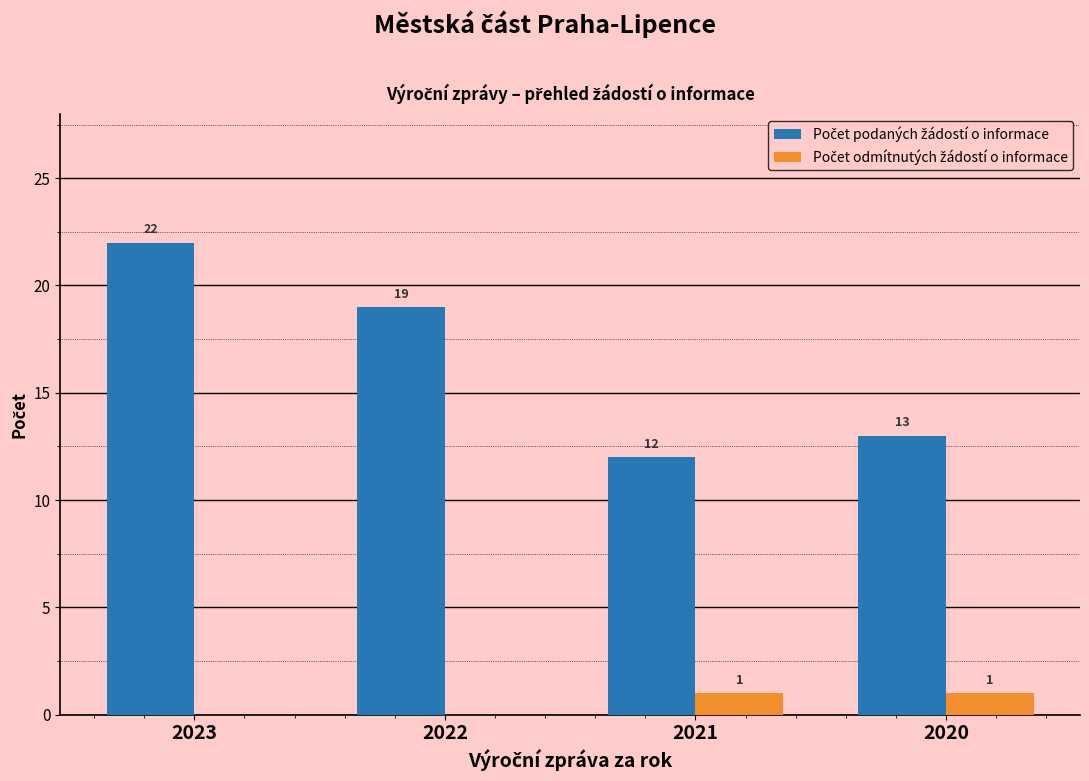

Which category has the highest value across all series?

2023